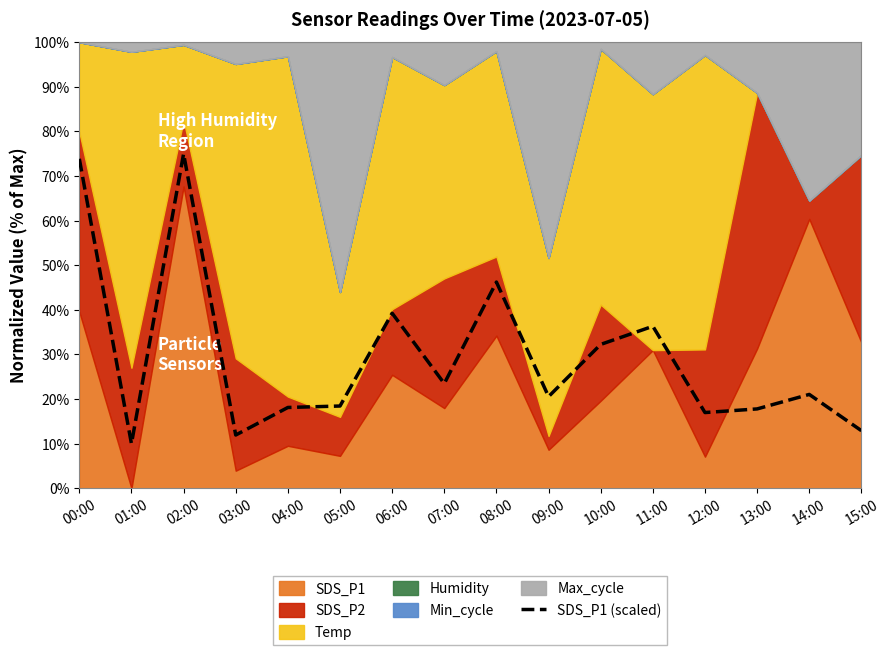

Rank the categories by value from lowest to highest.

01:00, 03:00, 15:00, 12:00, 13:00, 04:00, 05:00, 09:00, 14:00, 07:00, 10:00, 11:00, 06:00, 08:00, 00:00, 02:00